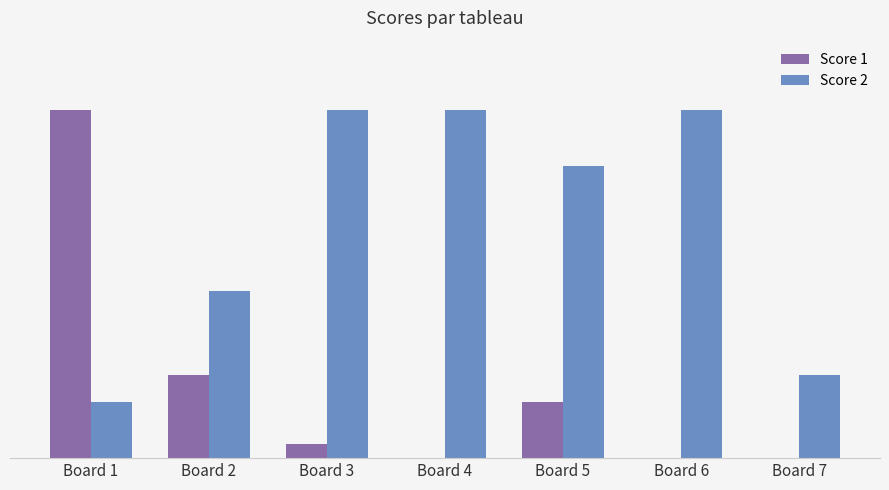

The Score 2 series shows 7 at Board 1. True or false?

False